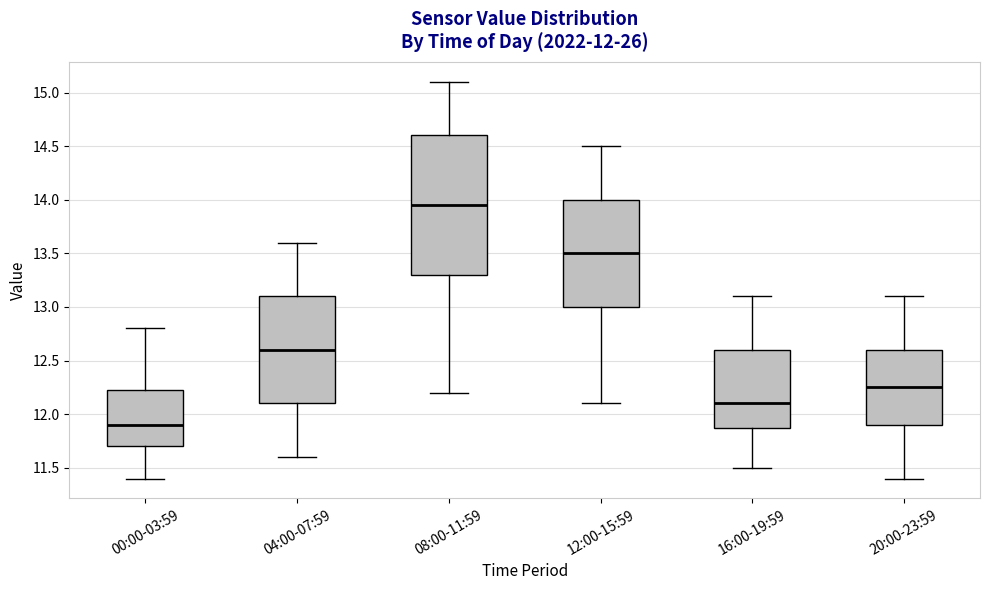

Which box's median line is the highest?

08:00-11:59